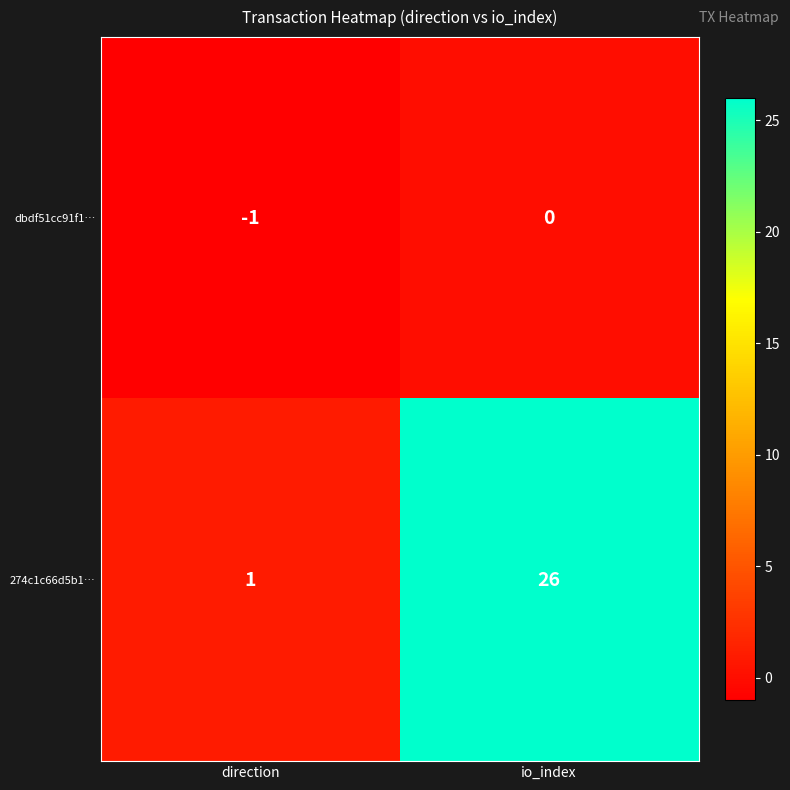

Is the value of 274c1c66d5b1… at io_index greater than the value of dbdf51cc91f1… at io_index?

Yes